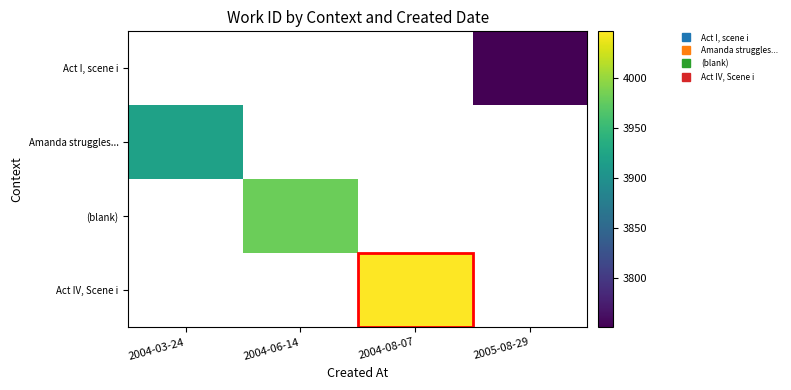

At which category does the chart reach its minimum across all series?

2005-08-29